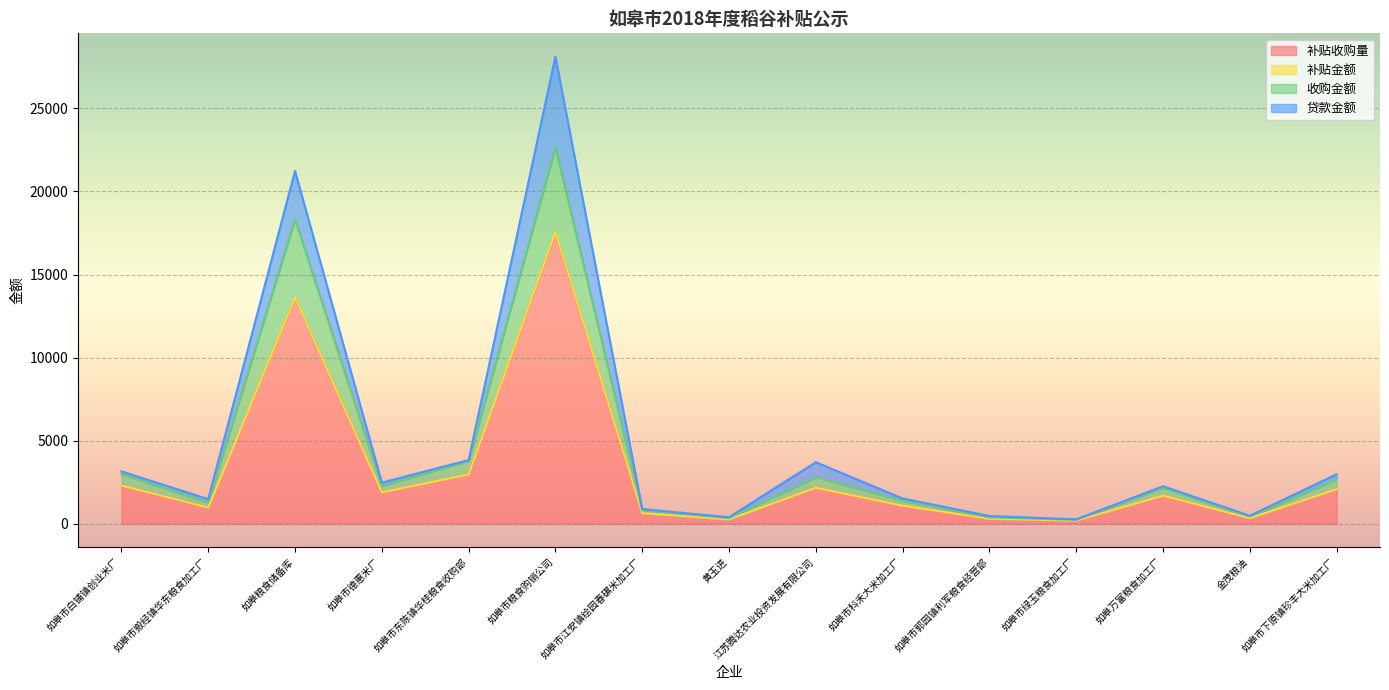

Which category has the highest value in the 补贴收购量 series?

如皋市粮食购销公司